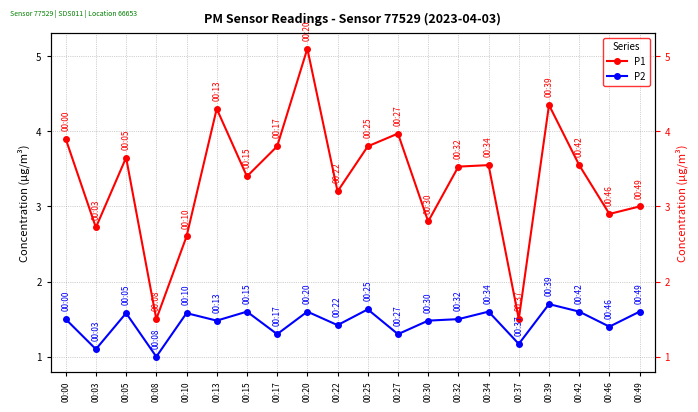

At which category does P1 reach its first local peak?

00:05